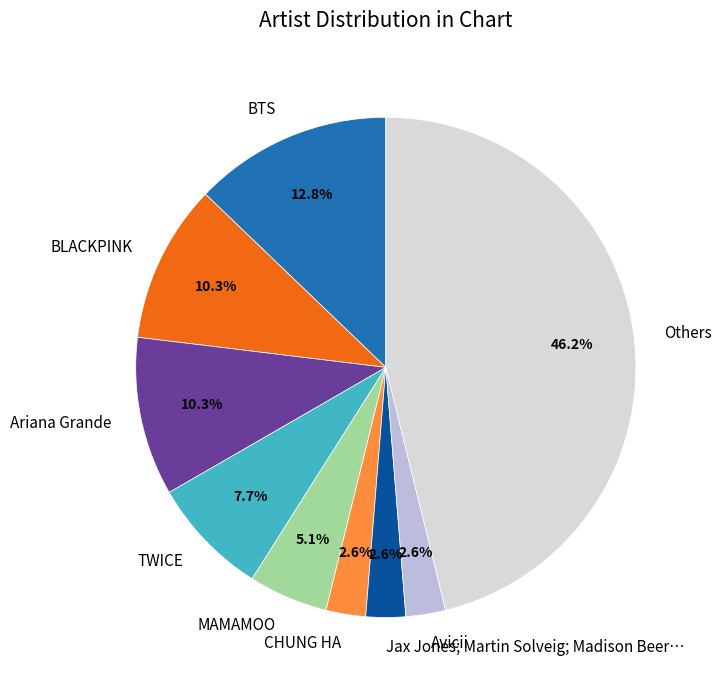

Is there a majority slice in this chart?

No